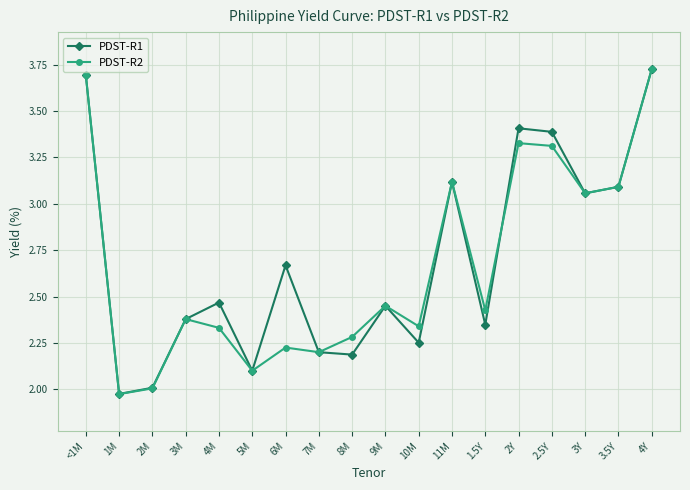

What is the sum of all PDST-R1 values?

48.5